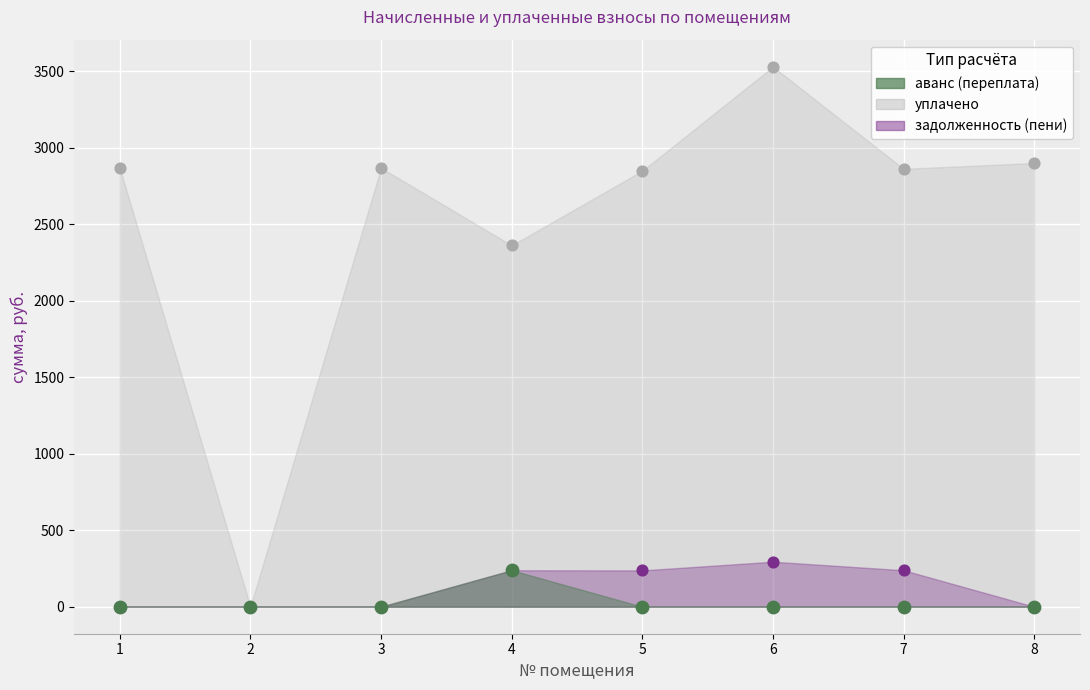

Across all series, what Y value is closest to 1764?

2362.0